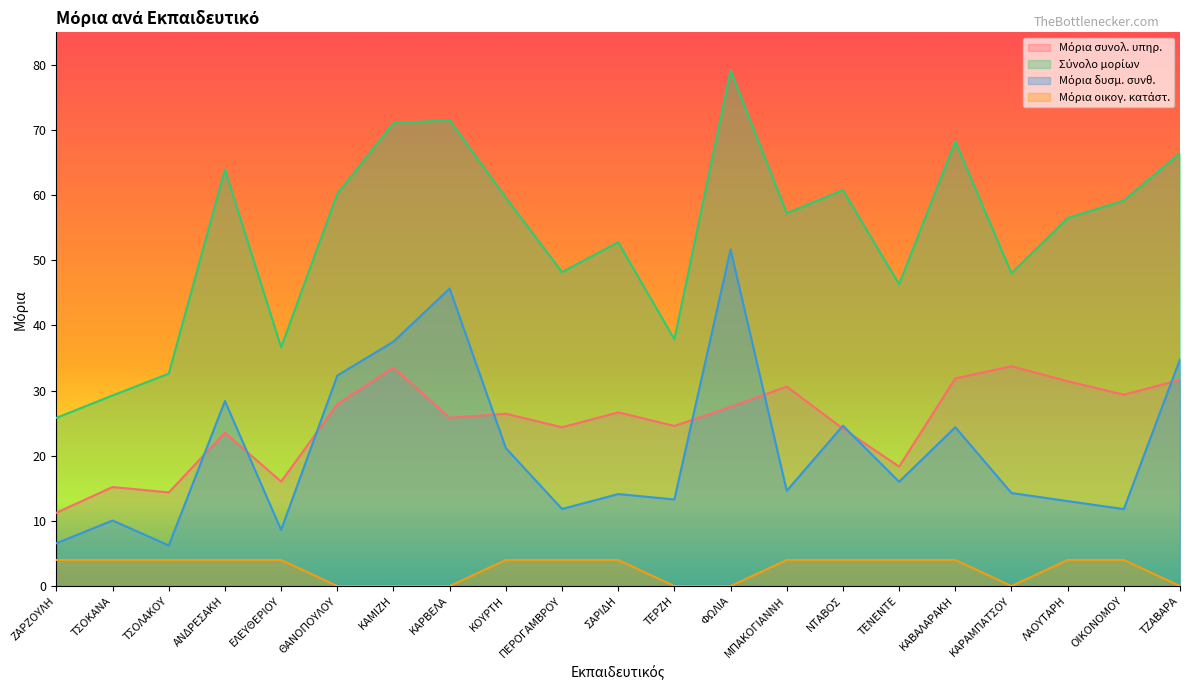

What is the difference between the Μόρια δυσμ. συνθ. values at ΚΑΜΙΖΗ and ΣΑΡΙΔΗ?

23.4